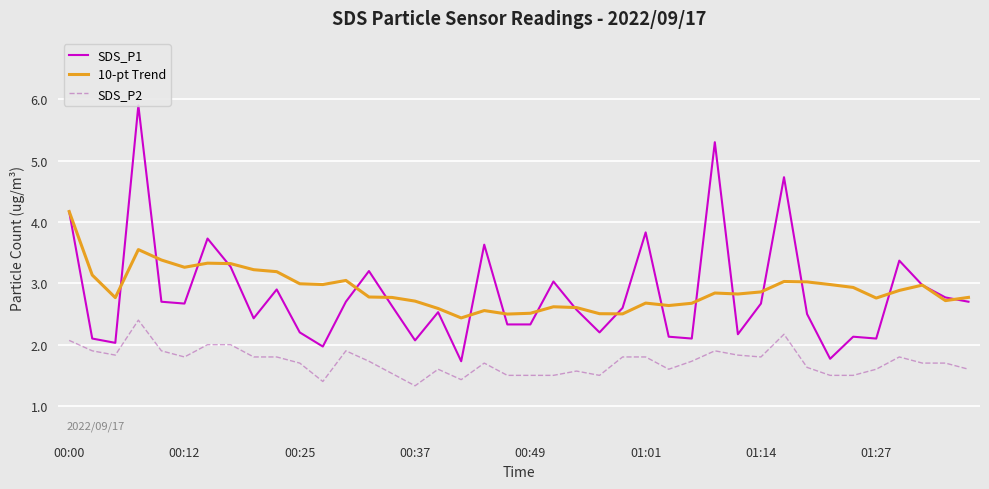

True or false: SDS_P2 and 10-pt Trend intersect in this chart.

False